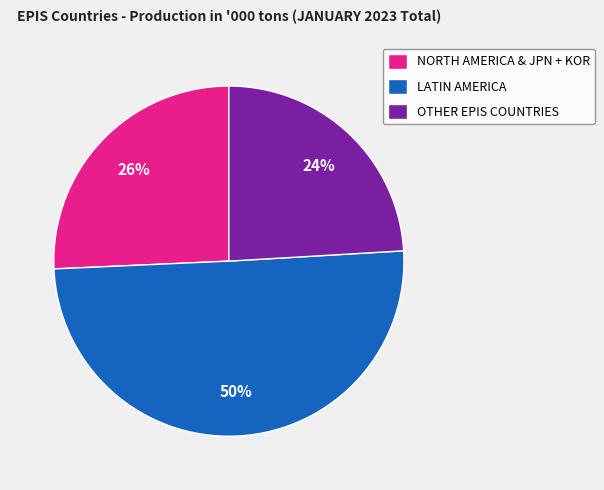

To the nearest percent, what is the combined percentage of LATIN AMERICA and OTHER EPIS COUNTRIES?

74%